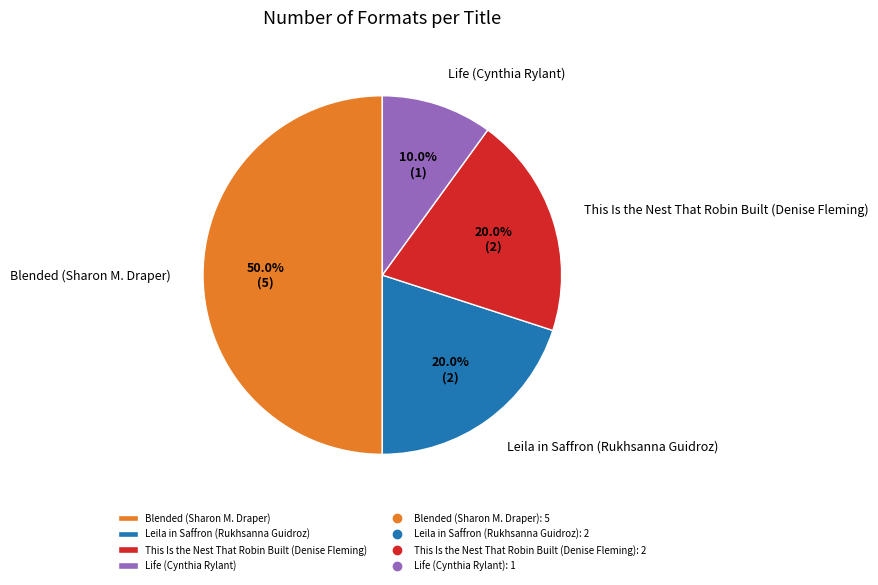

To the nearest percent, what portion does Blended (Sharon M. Draper) represent?

50%